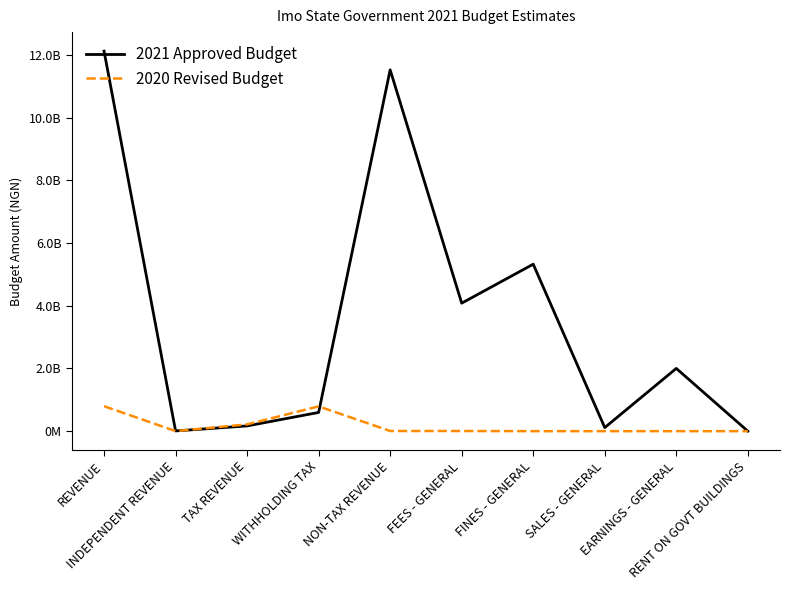

How many interior local valleys does the 2021 Approved Budget series have?

3